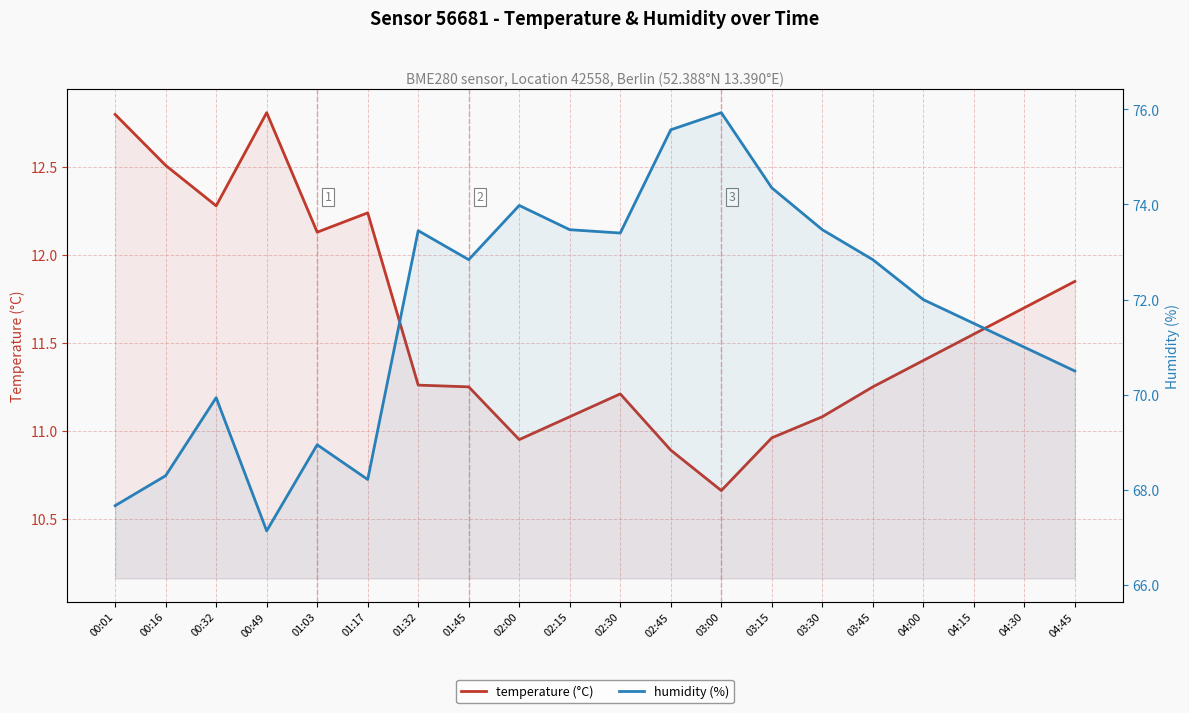

Reading right to left, list all the values displayed in this chart.

temperature (°C): 11.8	11.7	11.6	11.4	11.2	11.1	11.0	10.7	10.9	11.2	11.1	10.9	11.2	11.3	12.2	12.1	12.8	12.3	12.5	12.8
humidity (%): 70.5	71.0	71.5	72.0	72.8	73.5	74.3	75.9	75.6	73.4	73.5	74.0	72.8	73.5	68.2	69.0	67.1	69.9	68.3	67.7